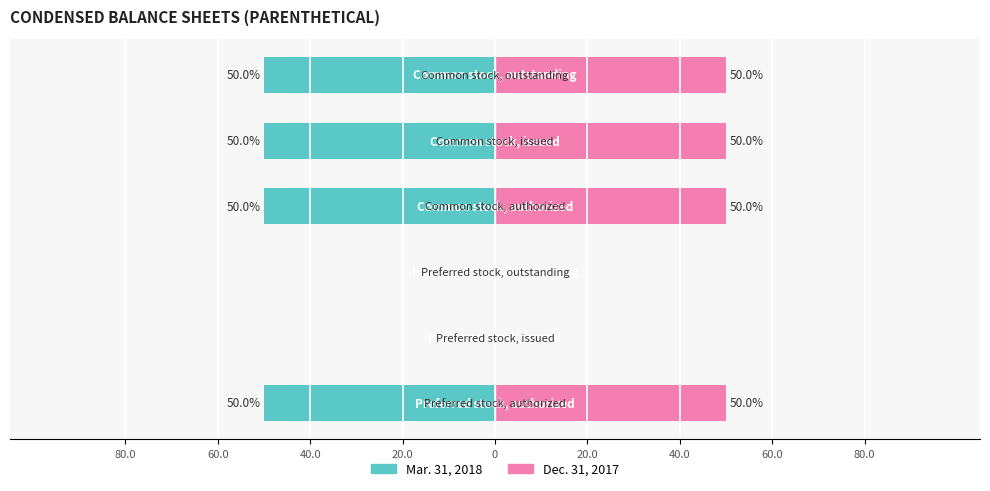

Are the bars grouped side by side (vs. stacked)?

Yes